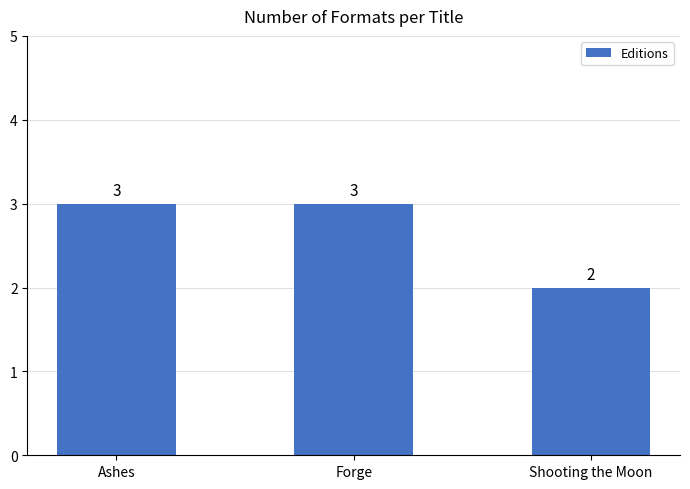

What is the value of the 2nd bar from the left?

3